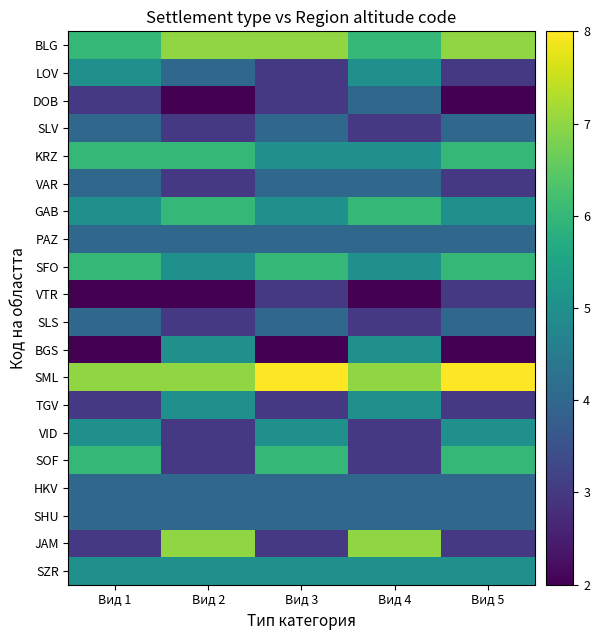

How many series are shown in this chart?

20